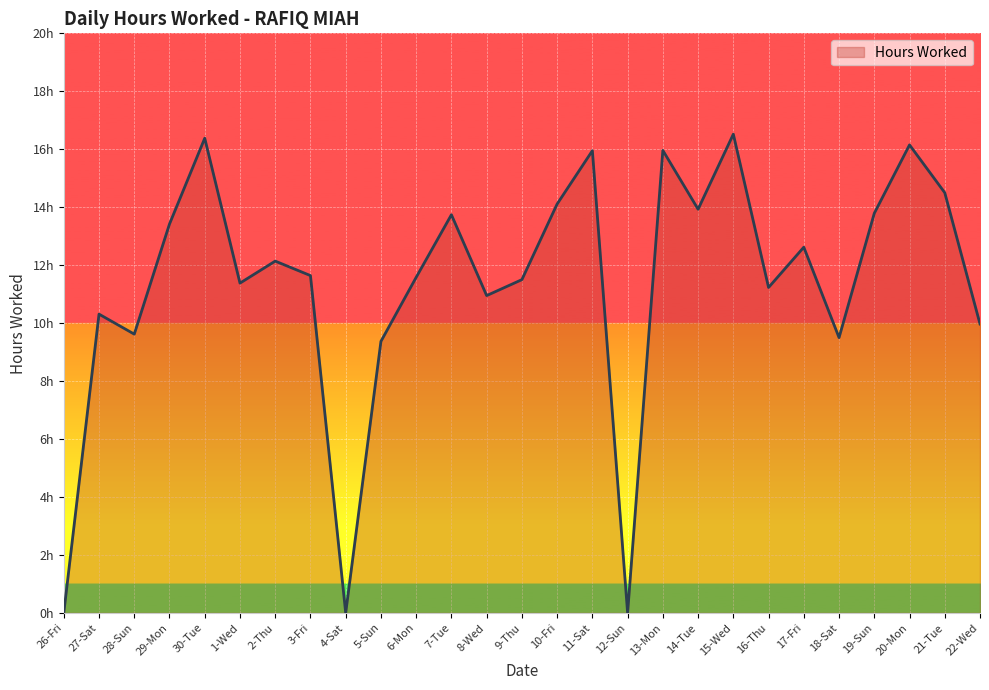

Which label corresponds to the smallest value in the chart?

26-Fri